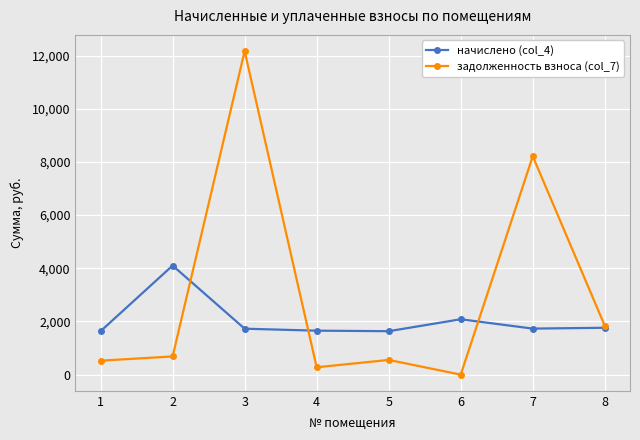

Rank the series by their maximum value, from lowest to highest.

начислено (col_4), задолженность взноса (col_7)